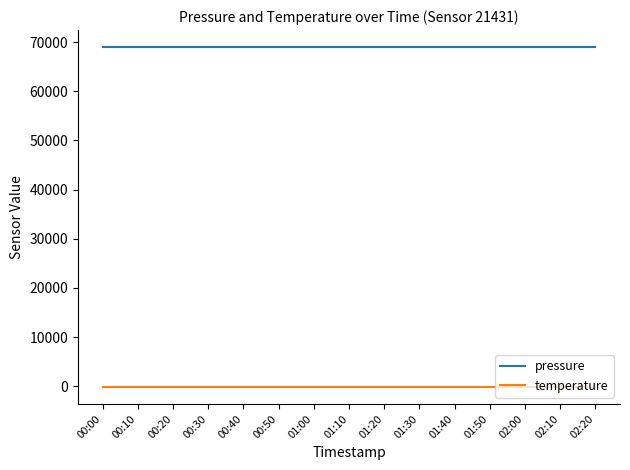

True or false: temperature and pressure intersect in this chart.

False